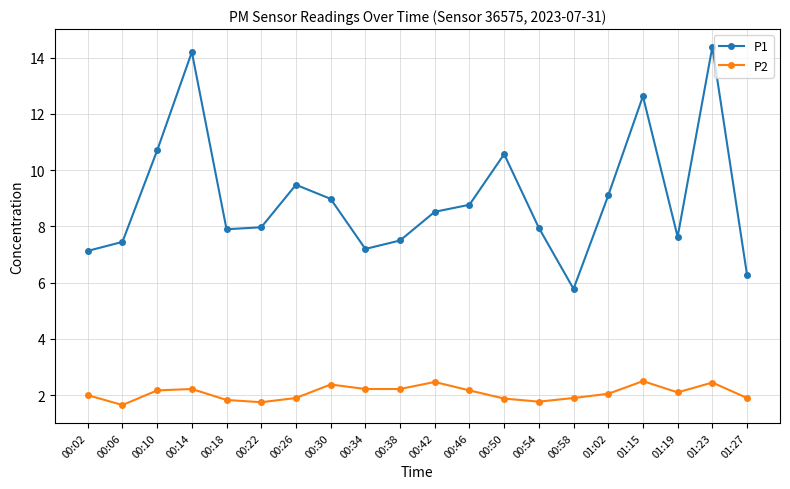

Between 00:10 and 00:42, which series saw the biggest shift?

P1